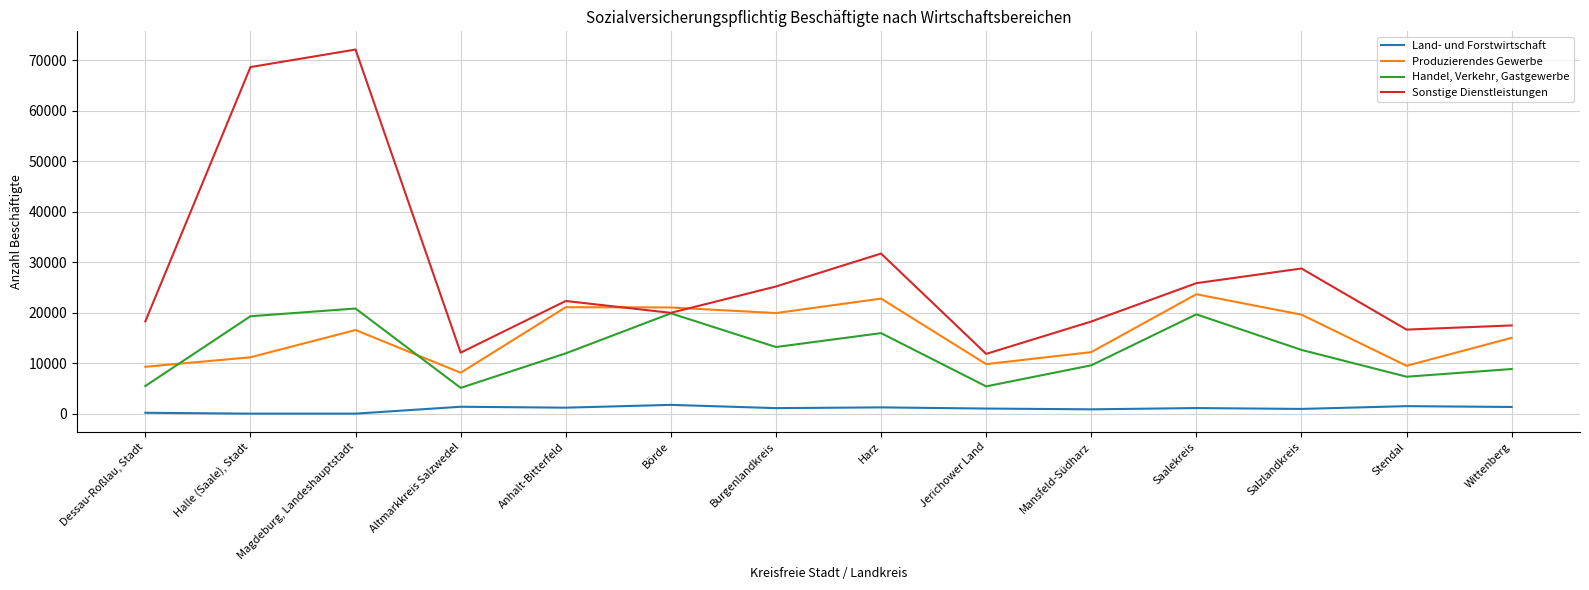

At which category does Produzierendes Gewerbe reach its first local peak?

Magdeburg, Landeshauptstadt